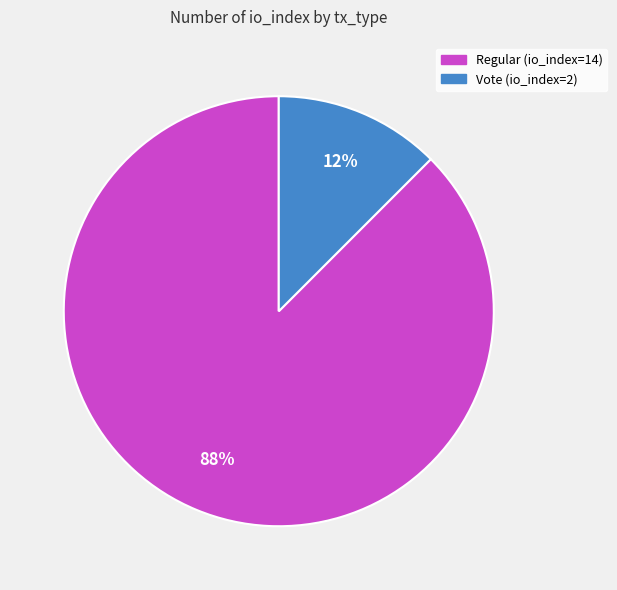

What is the majority slice?

Regular (io_index=14)